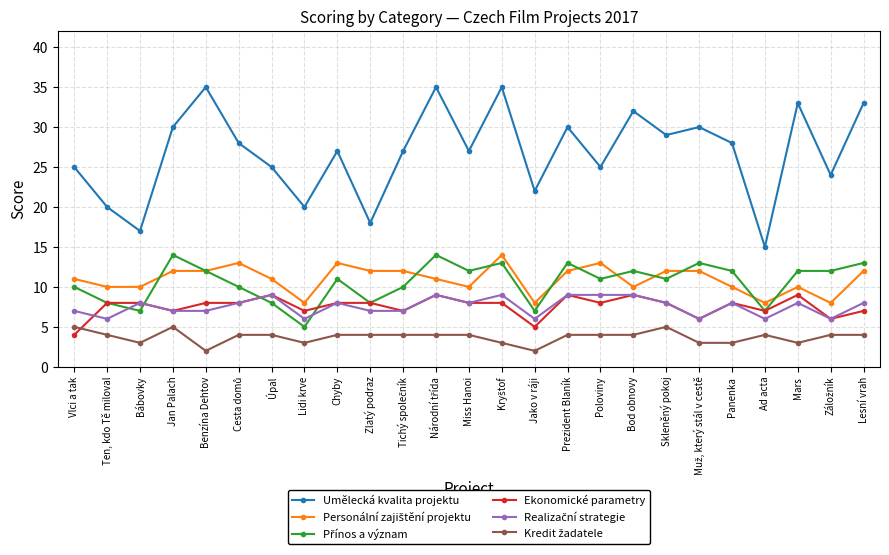

At how many categories does at least one series exceed 26?

15